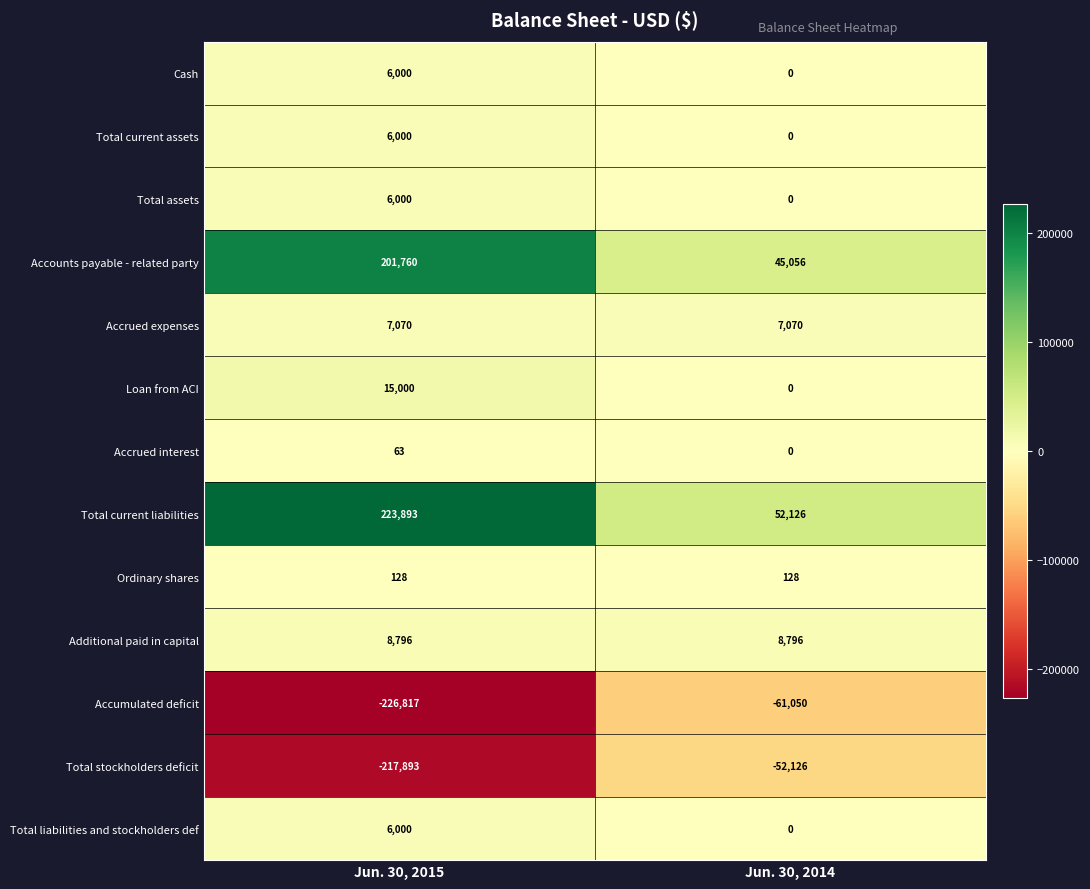

Which series has the largest total across all categories?

Total current liabilities